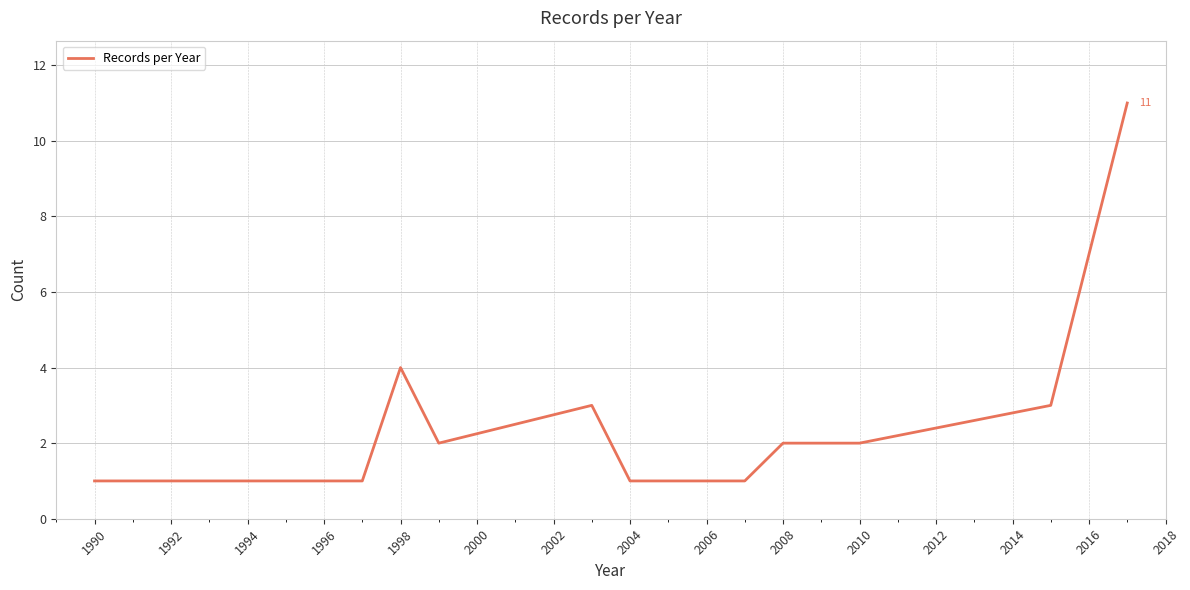

How many categories are shown in the chart?

13